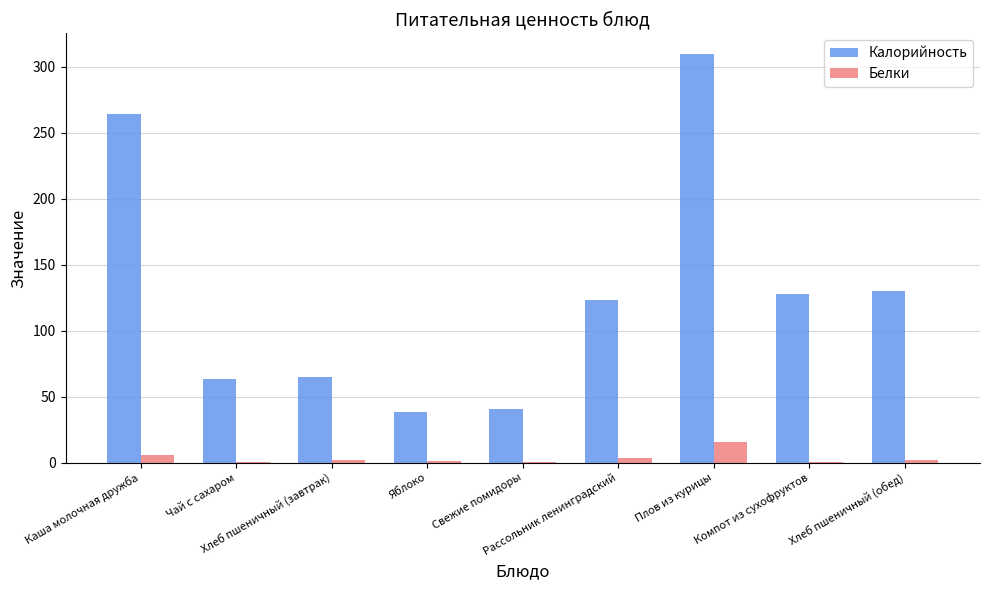

Count the number of data series in this chart.

2